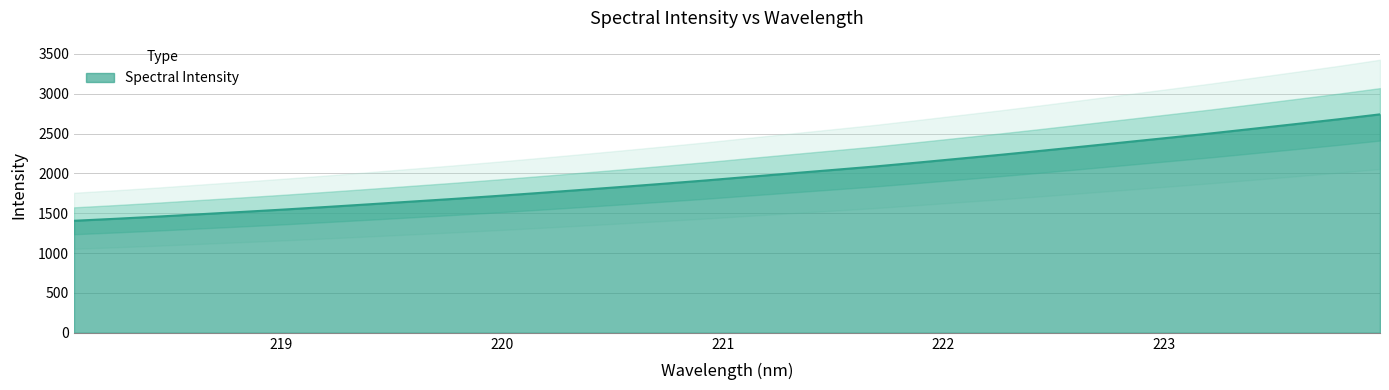

Rank the categories by value from lowest to highest.

218.0596, 218.2508, 218.442, 218.6332, 218.8244, 219.0156, 219.2067, 219.3979, 219.589, 219.7801, 219.9712, 220.1623, 220.3533, 220.5444, 220.7354, 220.9264, 221.1174, 221.3083, 221.4993, 221.6902, 221.8812, 222.0721, 222.263, 222.4538, 222.6447, 222.8355, 223.0264, 223.2172, 223.408, 223.5987, 223.7895, 223.9802